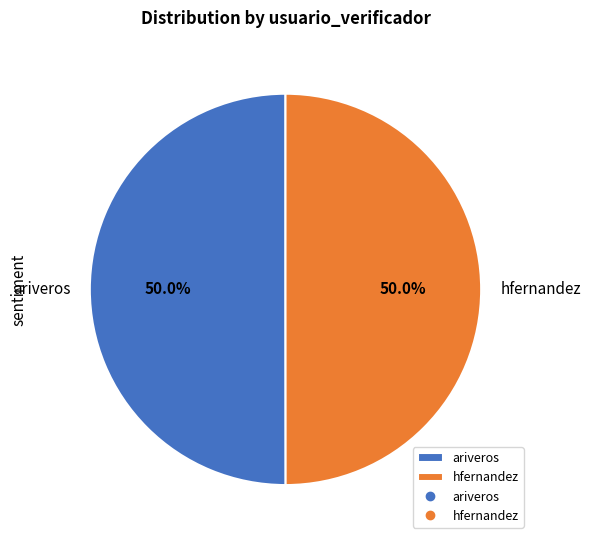

Approximately how many times larger is the value at hfernandez compared to ariveros?

1.0